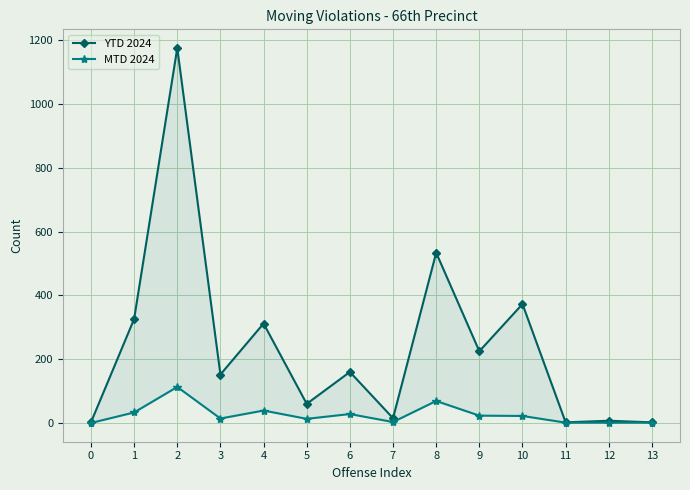

At which label does MTD 2024 first exceed 22?

1